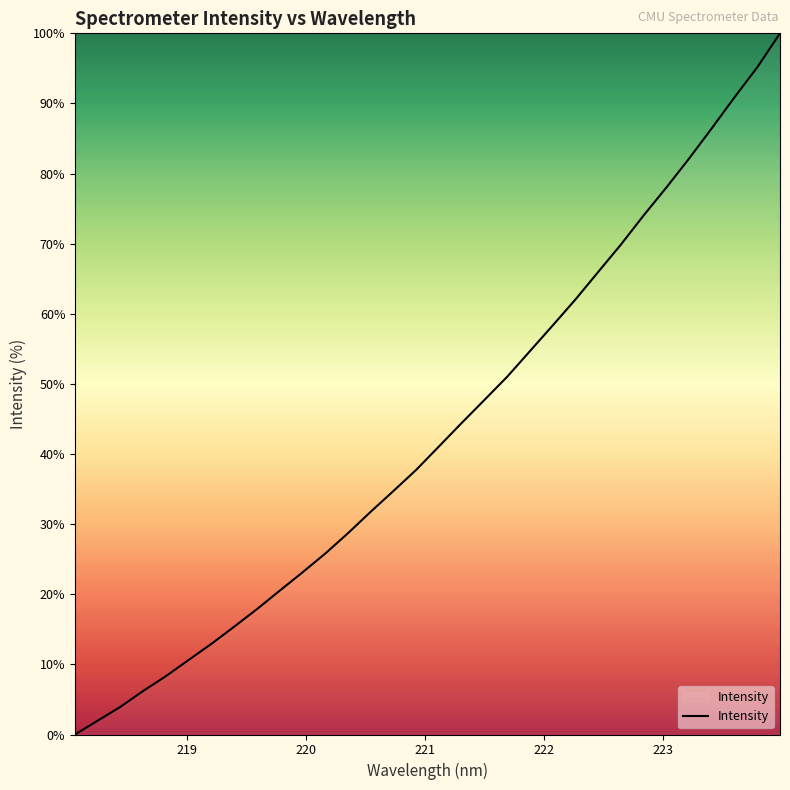

What is the greatest value displayed?

100.0